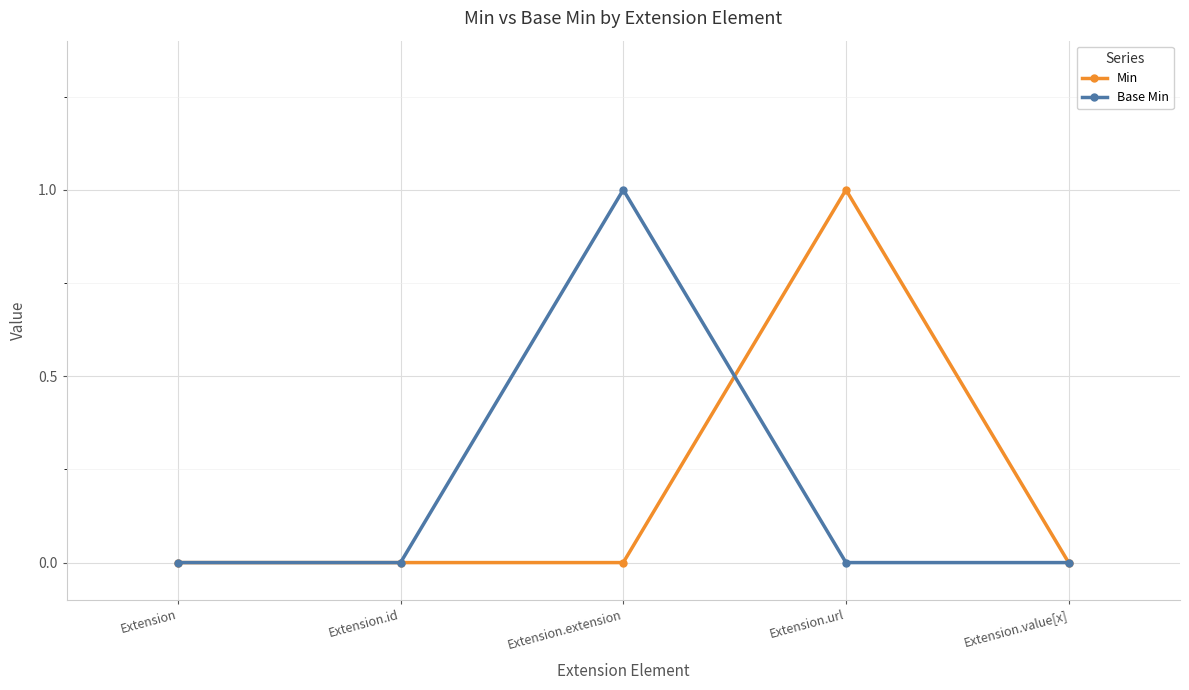

The value of Min at Extension.id is 1. True or false?

False